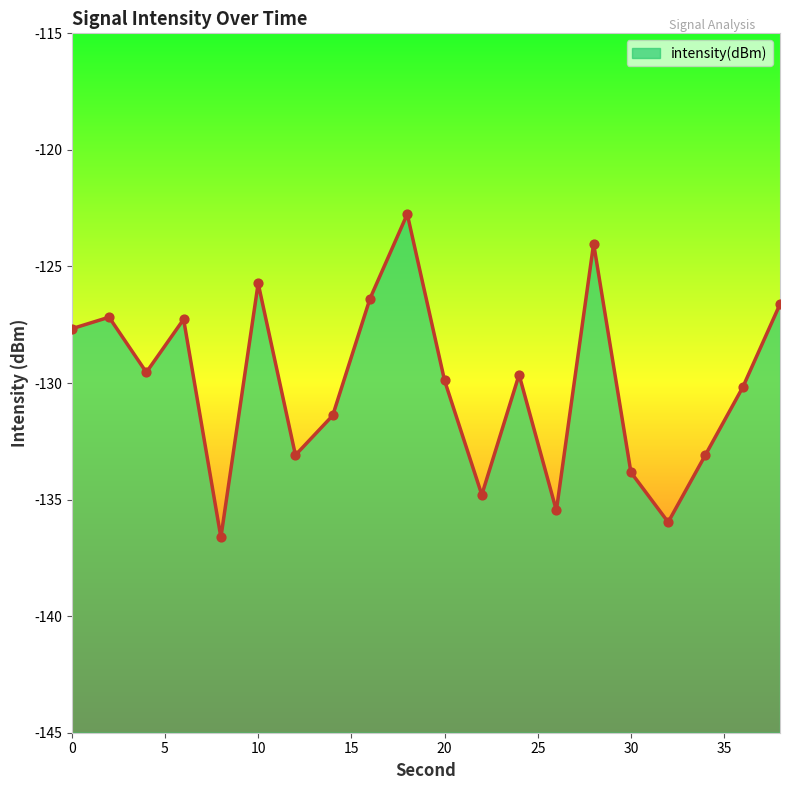

What is the change in value from 10 to 14?

-5.7